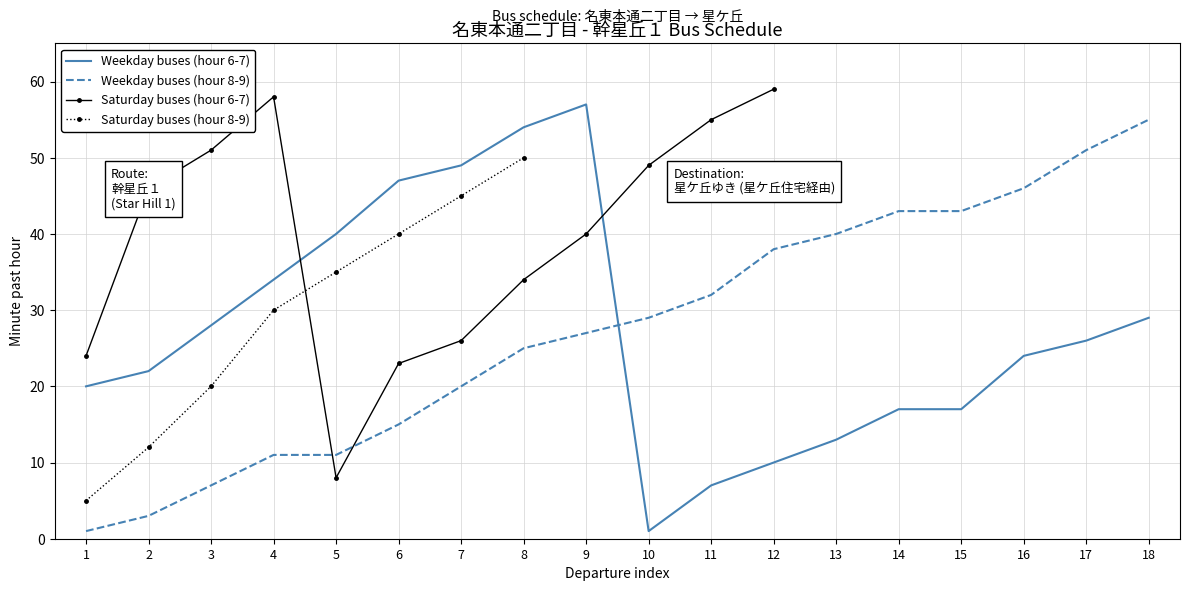

What is the lowest value of the Weekday buses (hour 8-9) series?

1